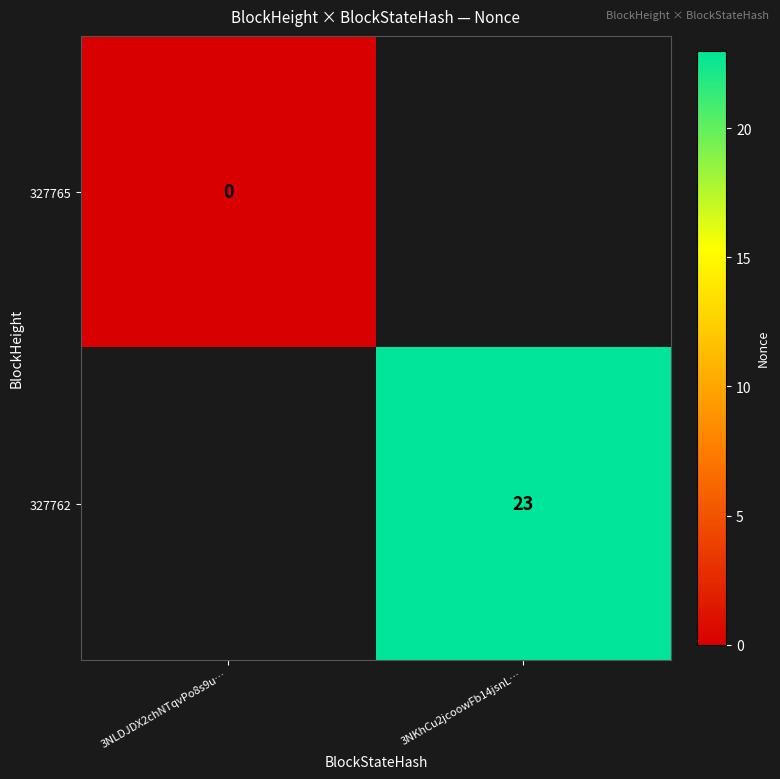

The 327762 series shows 23 at 3NKhCu2jcoowFb14jsnL…. True or false?

True